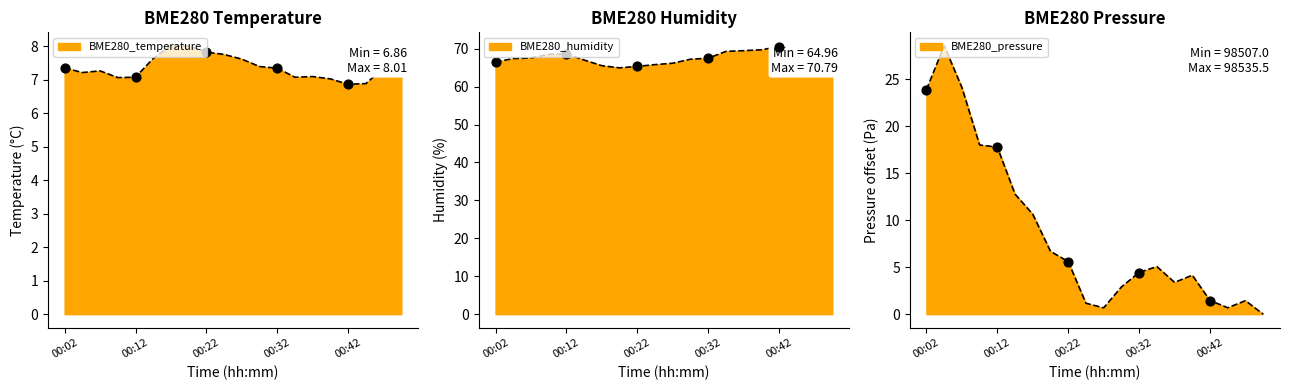

Which series reaches the minimum Y coordinate?

BME280_pressure